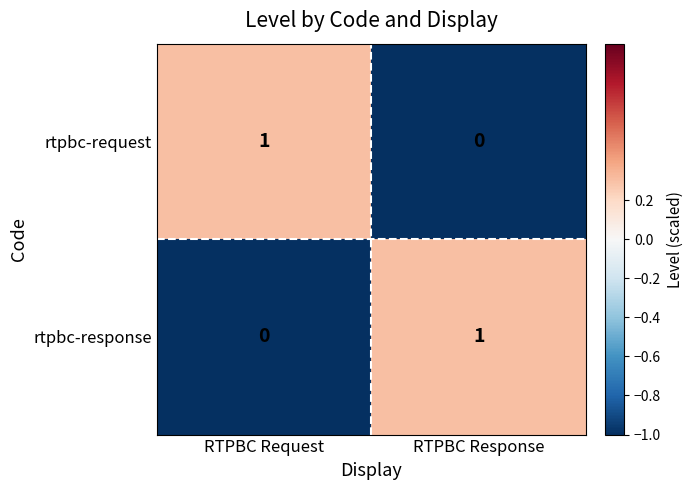

Which category has the highest value in the rtpbc-response series?

RTPBC Response